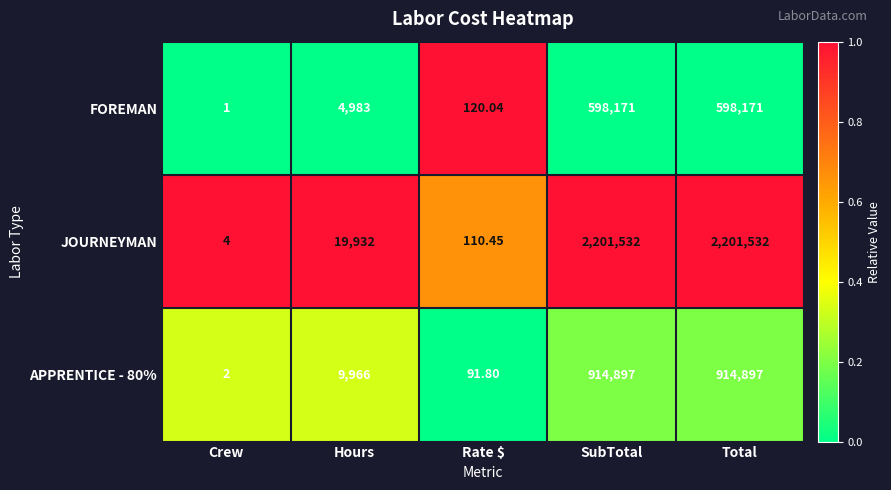

Is the value of FOREMAN at Rate $ greater than the value of APPRENTICE - 80% at Total?

No